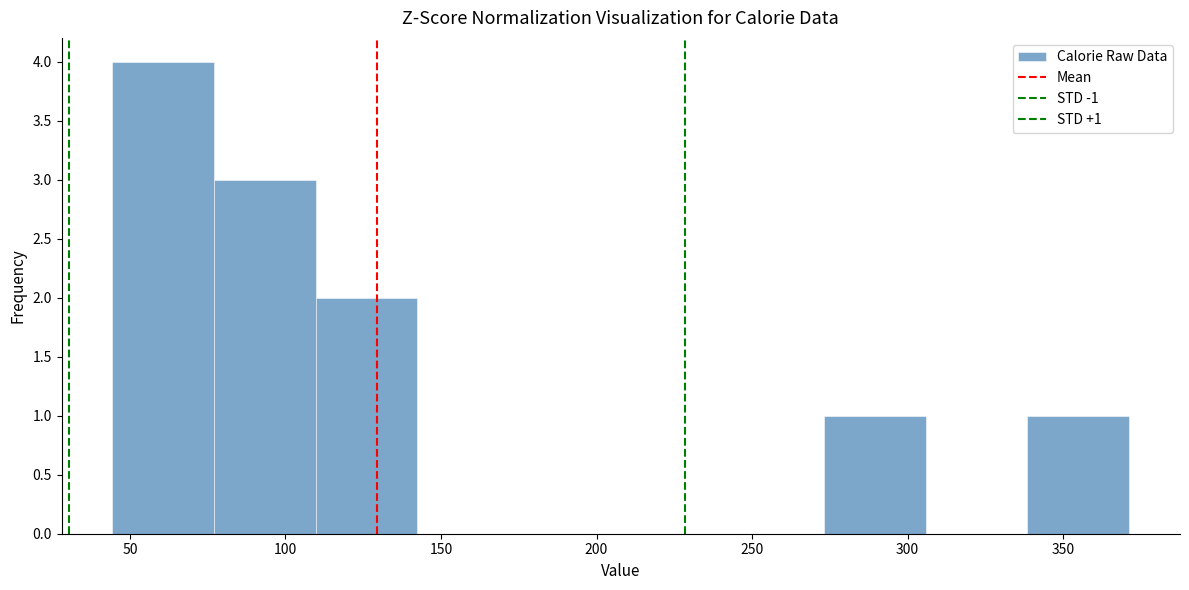

Which range on the x-axis has the tallest bar?

45 to 75